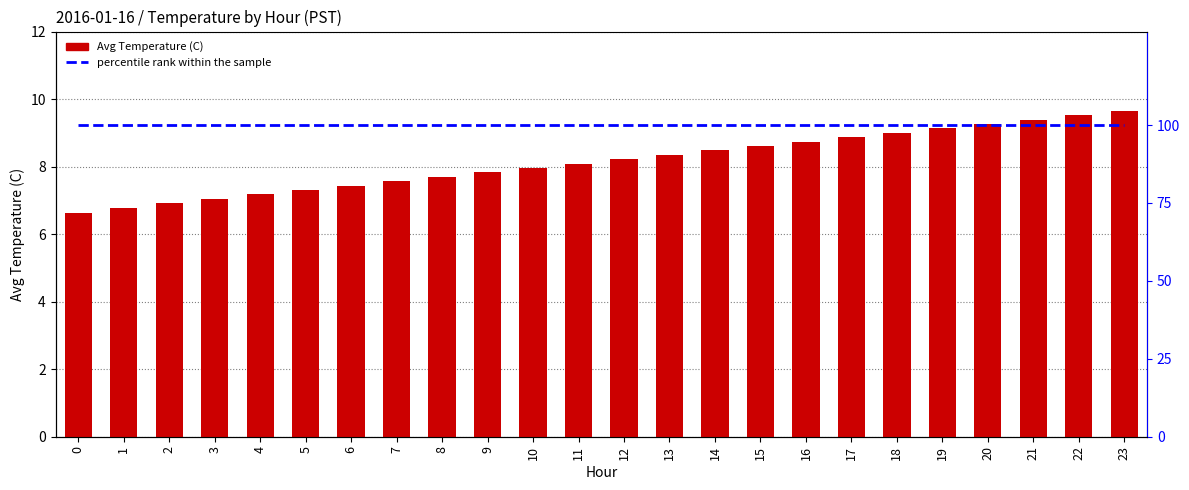

What is the sum of the percentile rank within the sample values at 12 and 5?

200.0